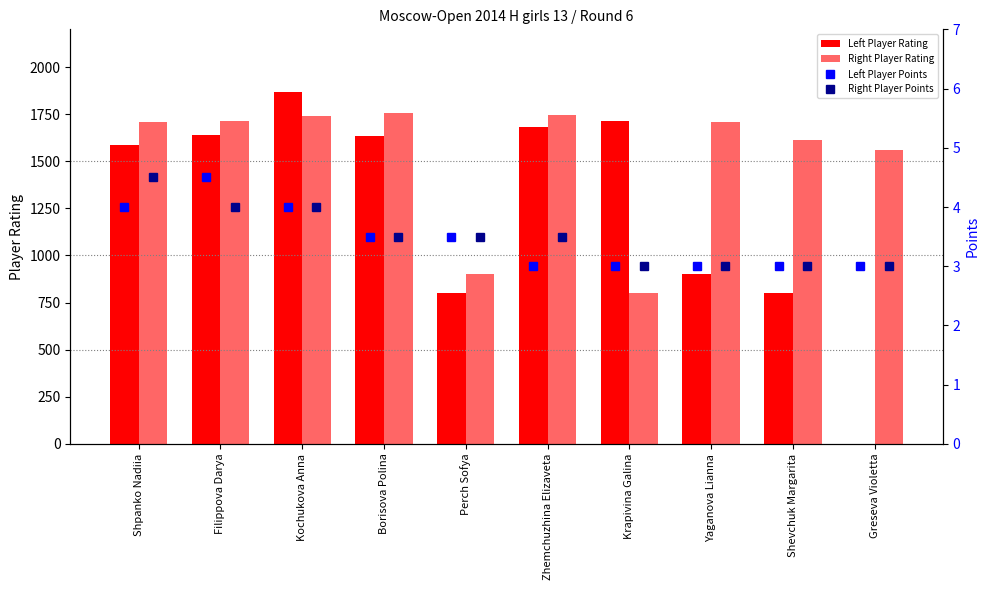

How many Right Player Points values are between 3 and 4?

9